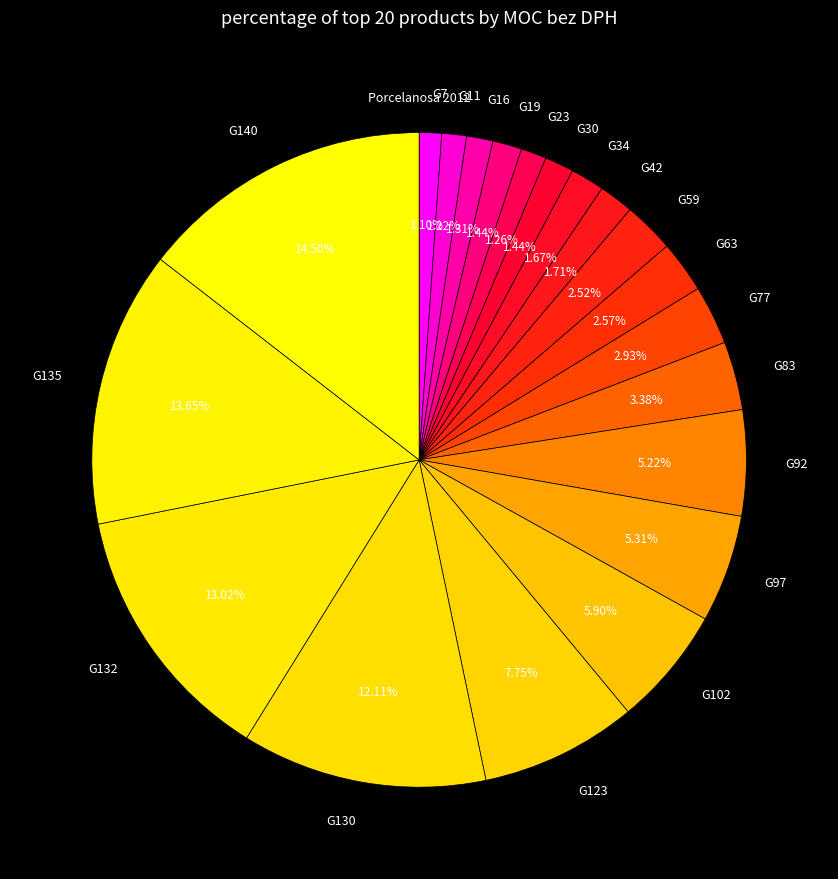

Between G63 and G83, which is larger?

G83